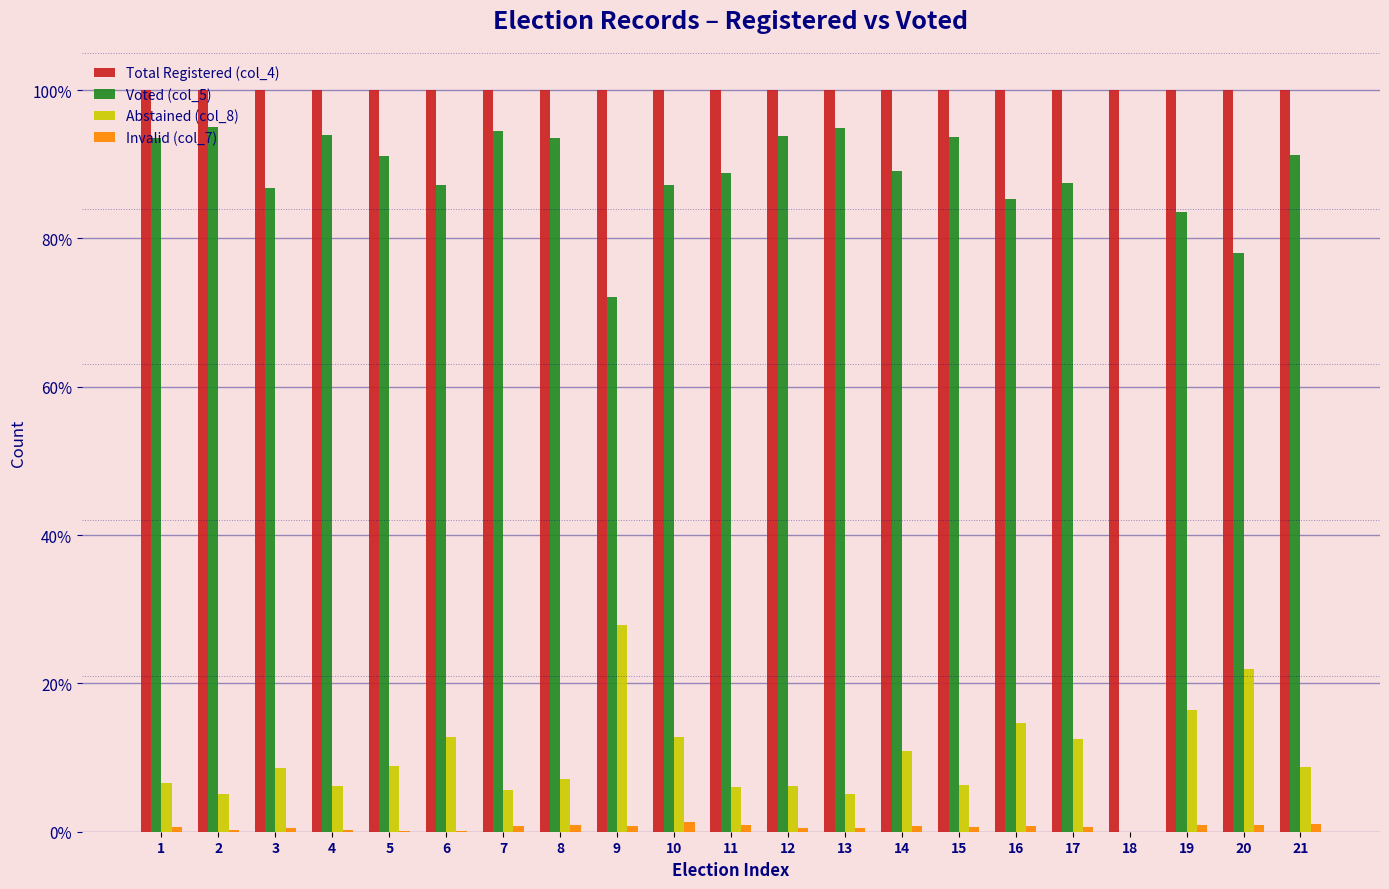

What is the greatest value displayed?

100.0